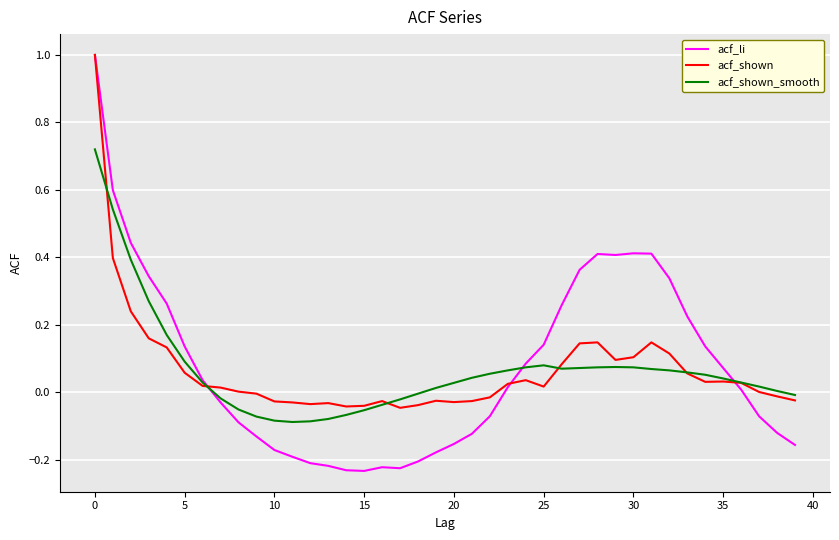

Which series has the widest spread of values?

acf_li